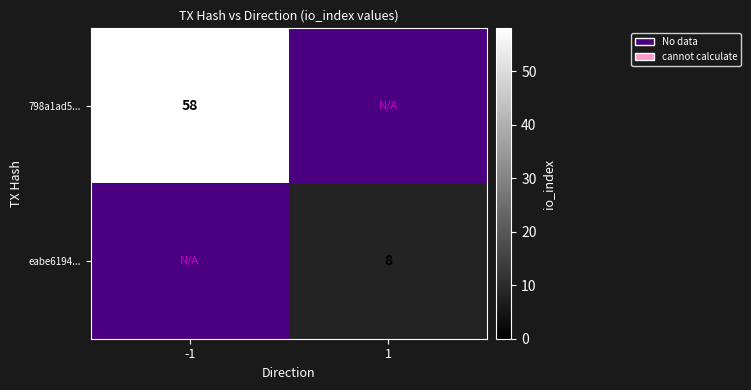

The value of eabe6194... at 1 is 5. True or false?

False